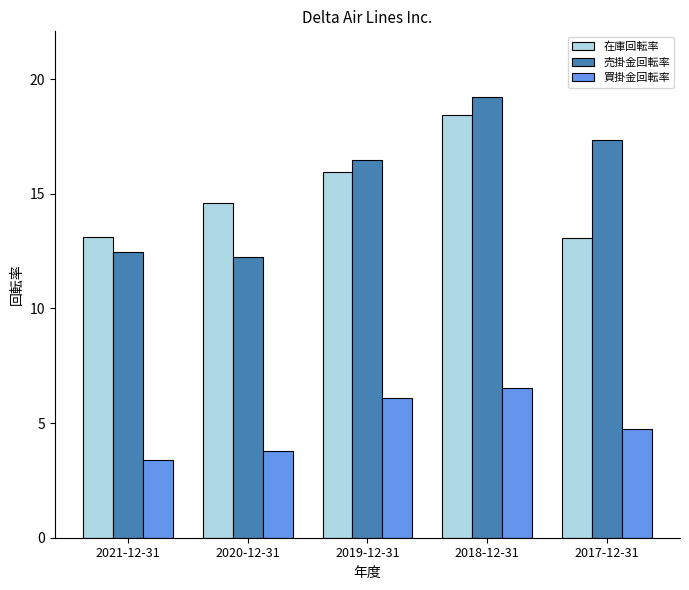

How many bars are there in total?

15